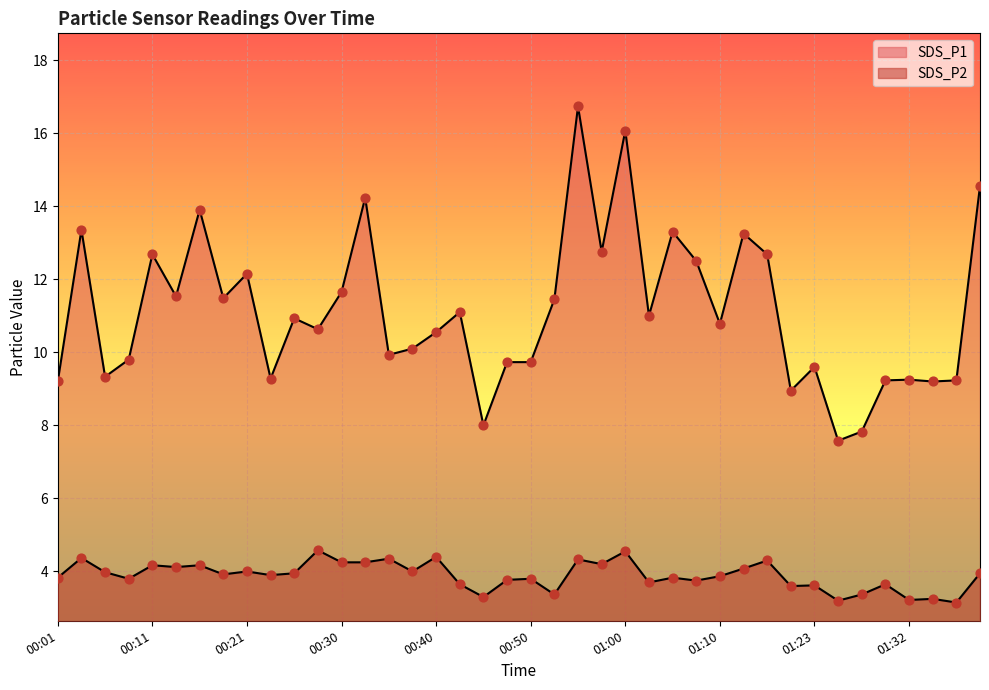

What is the total value across all series at 01:20?

12.5